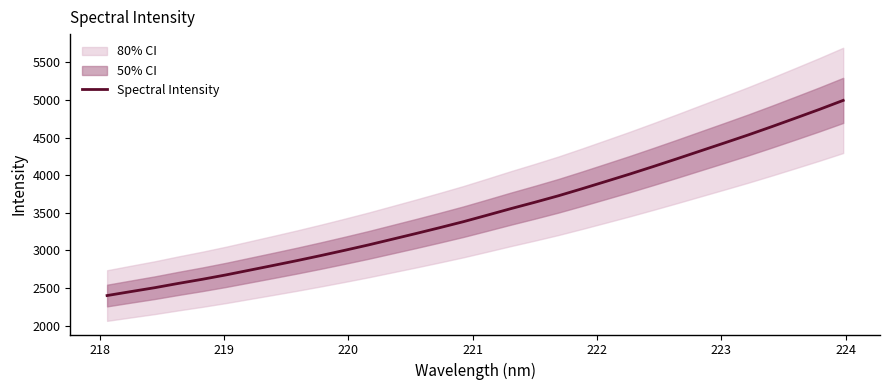

What is the lowest value of the Spectral Intensity series?

2401.3